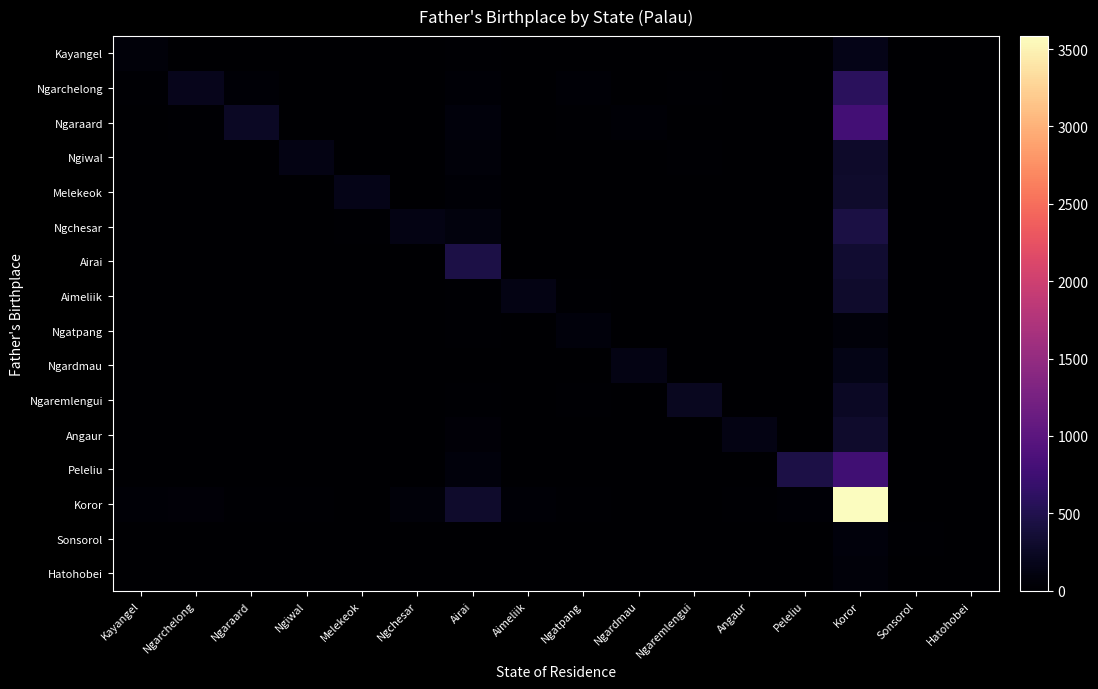

Rank the series by their maximum value, from highest to lowest.

Koror, Ngaraard, Peleliu, Ngarchelong, Airai, Ngchesar, Angaur, Aimeliik, Melekeok, Ngiwal, Ngaremlengui, Kayangel, Ngardmau, Sonsorol, Ngatpang, Hatohobei